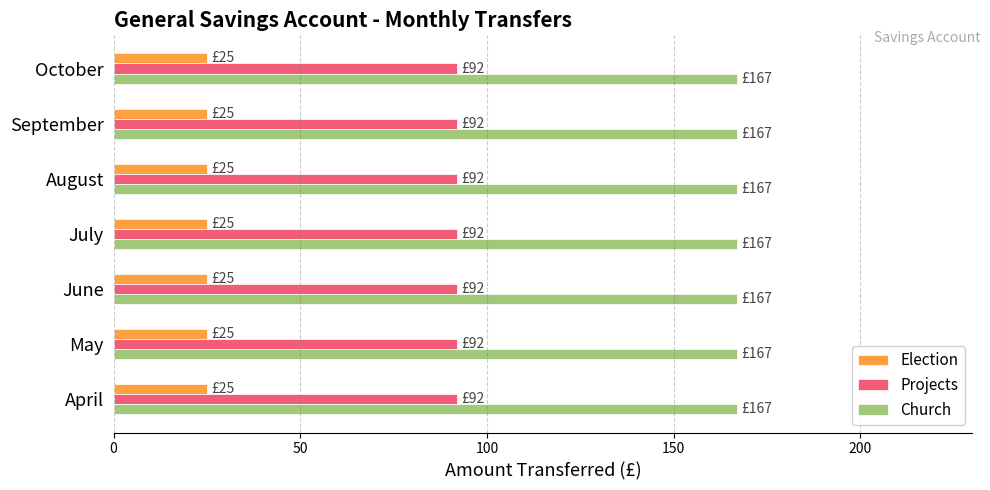

What is the spread (max minus min) of values at May?

142